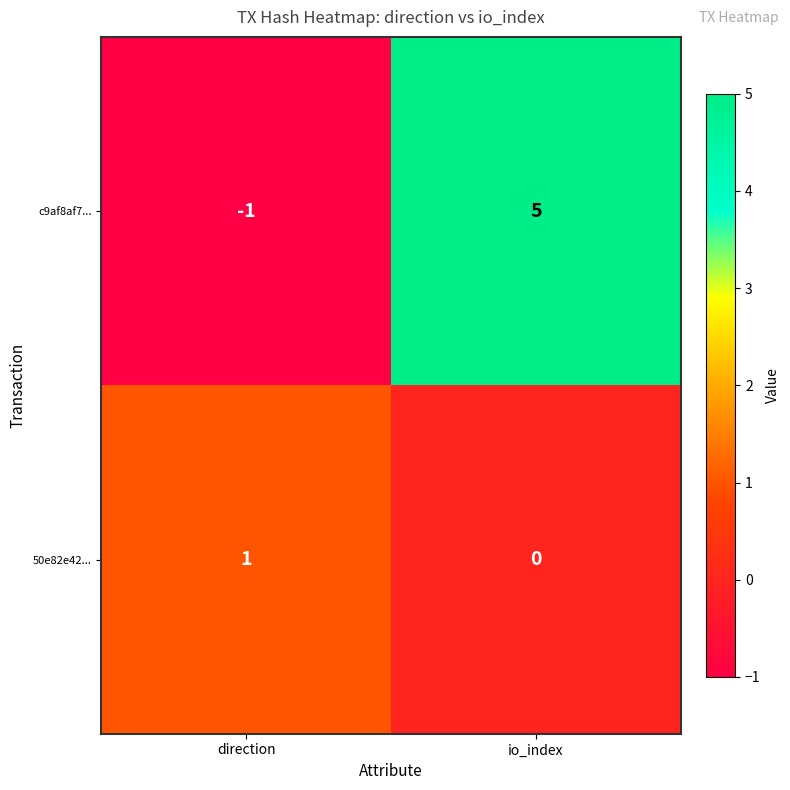

What is the spread (max minus min) of values at io_index?

5